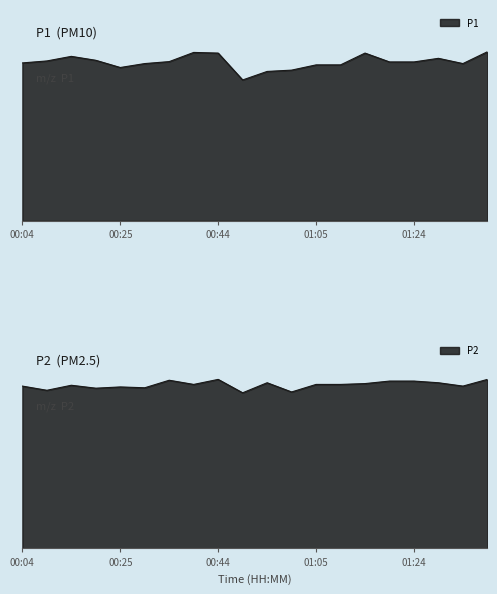

What is the value of the P2 point at the 4th from the left?

38.3